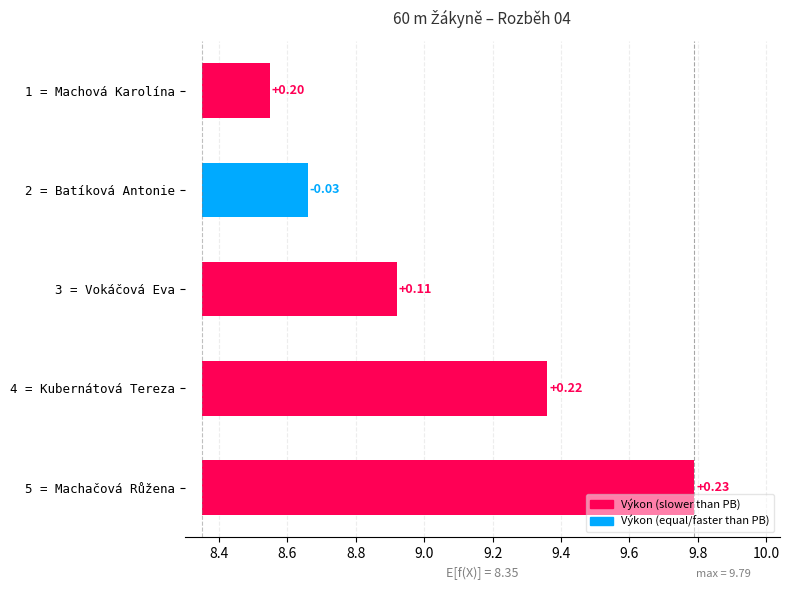

How many data points does each series have?

5